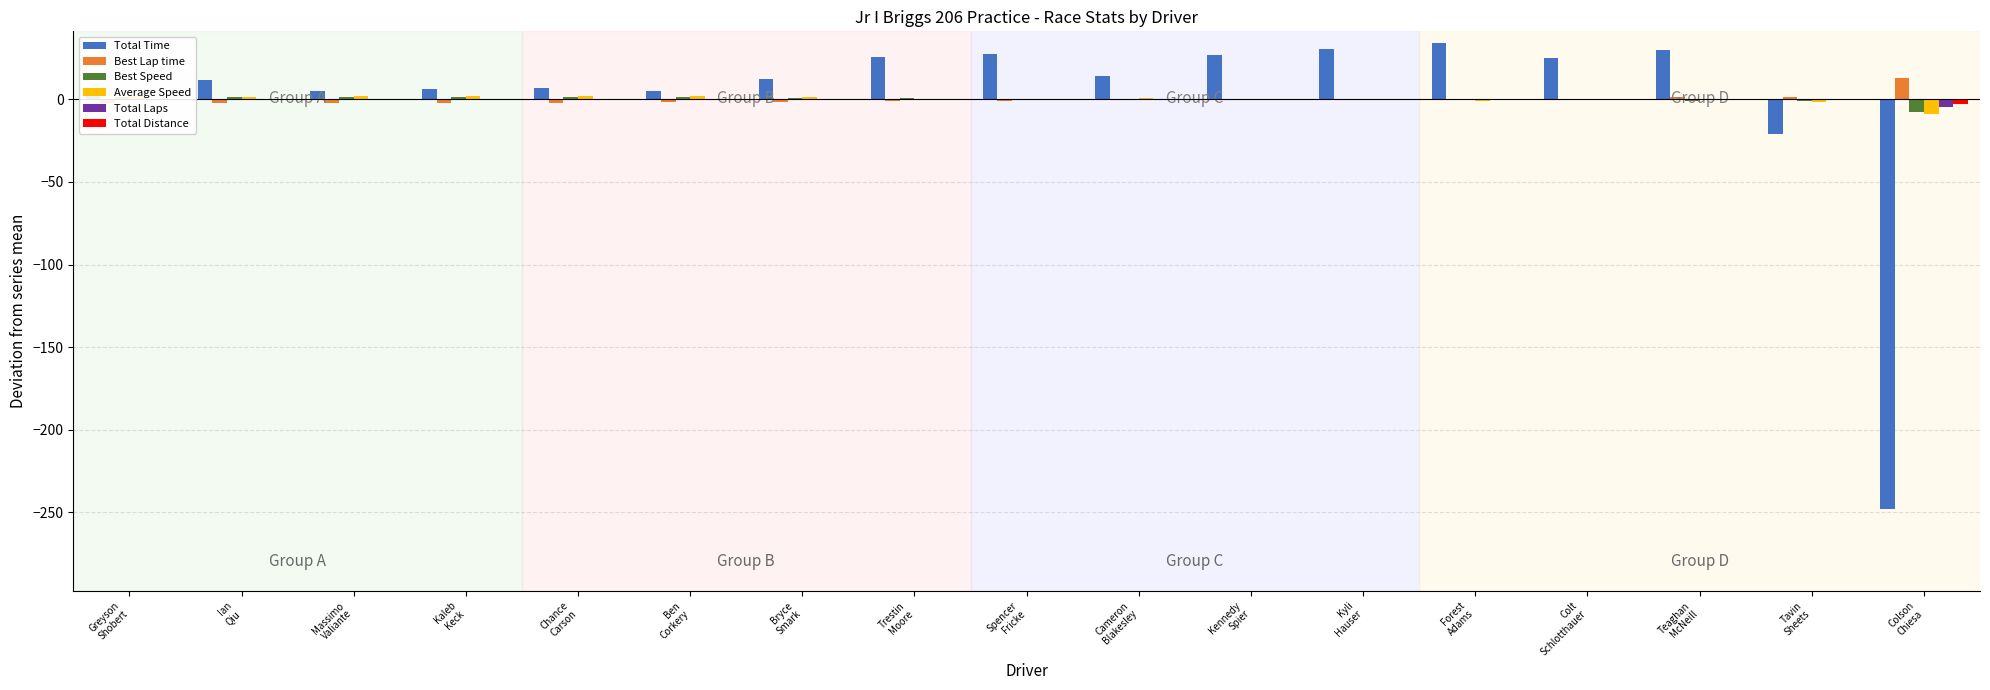

Which series has the largest total across all categories?

Total Time